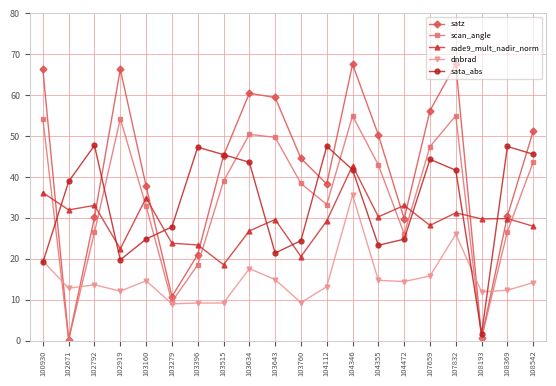

What is the total value across all series at 102671?

84.1